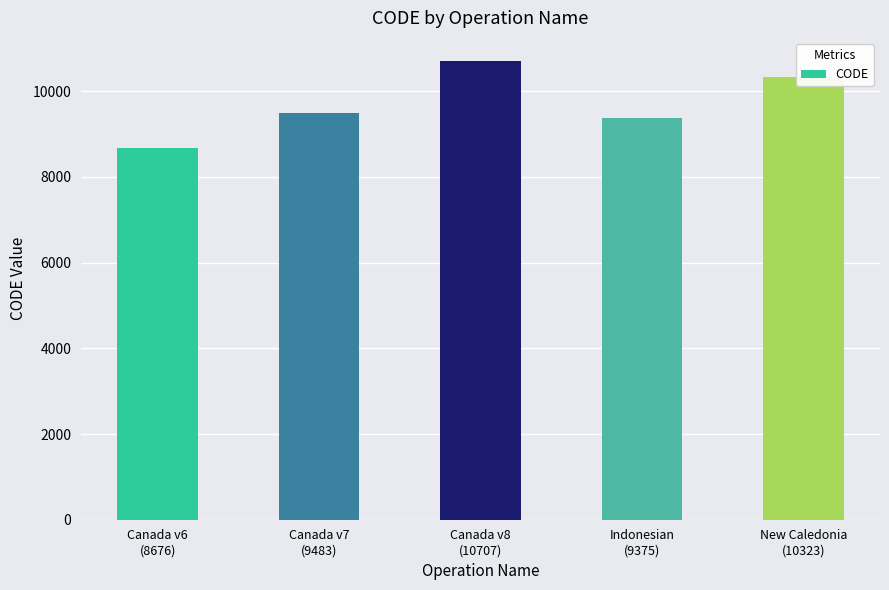

Approximately how many times larger is the value at Canada v8
(10707) compared to Indonesian
(9375)?

1.1